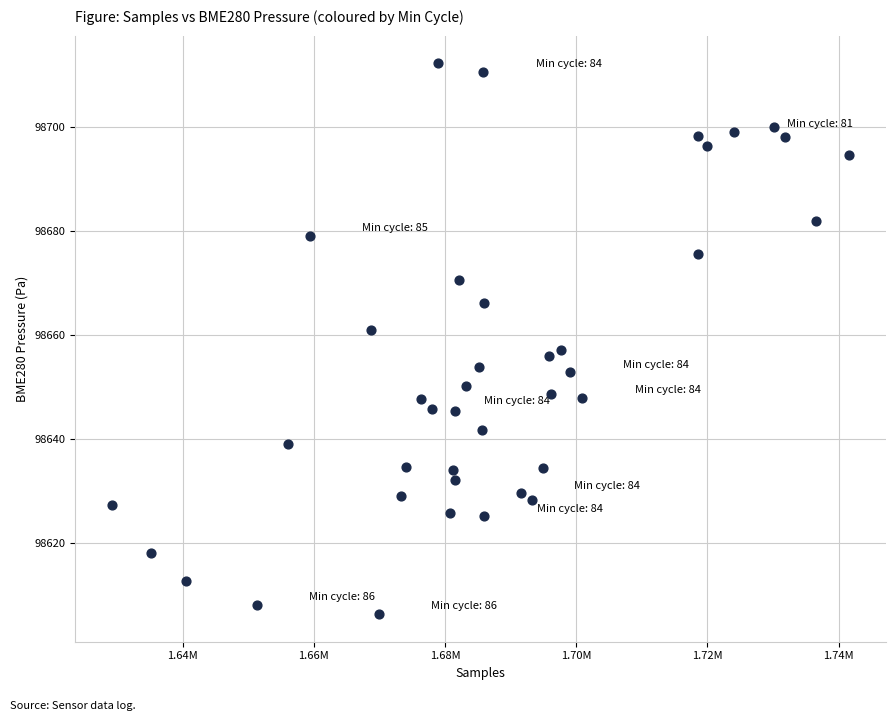

What is the range of Y values (max minus min)?

105.9